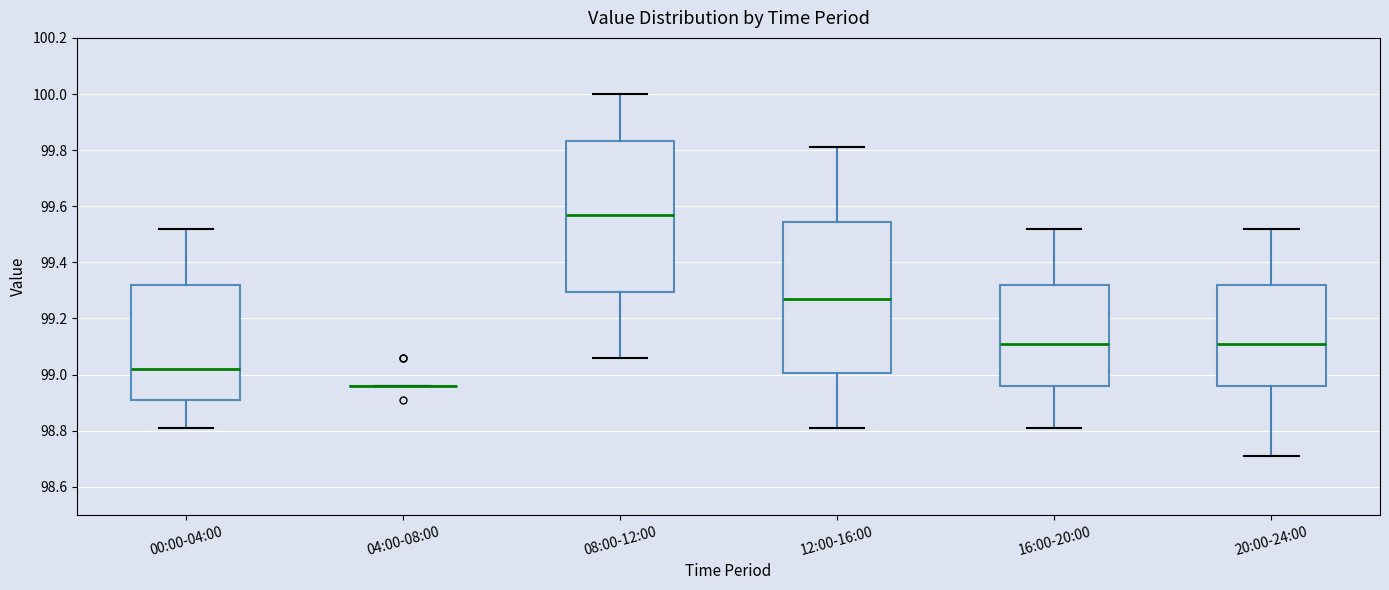

Reading left to right, read every box against the y-axis: the position of its median line, the range the box covers, and the ends of its whiskers. The values are not printed on the chart, so give them approximately, as read against the axis.

00:00-04:00: median 99.02, box 98.92 to 99.32, whiskers 98.82 to 99.52
04:00-08:00: box collapsed to a line at 98.96, whiskers 98.96 to 98.96
08:00-12:00: median 99.58, box 99.30 to 99.84, whiskers 99.06 to 100.00
12:00-16:00: median 99.28, box 99.00 to 99.54, whiskers 98.82 to 99.82
16:00-20:00: median 99.12, box 98.96 to 99.32, whiskers 98.82 to 99.52
20:00-24:00: median 99.12, box 98.96 to 99.32, whiskers 98.72 to 99.52